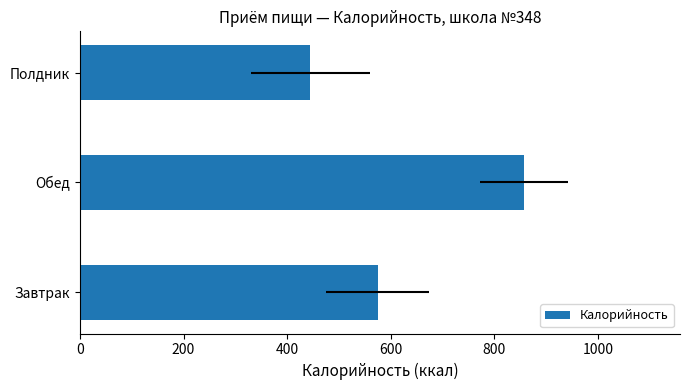

Reading left to right, list all the values displayed in this chart.

575.0	858.2	445.0